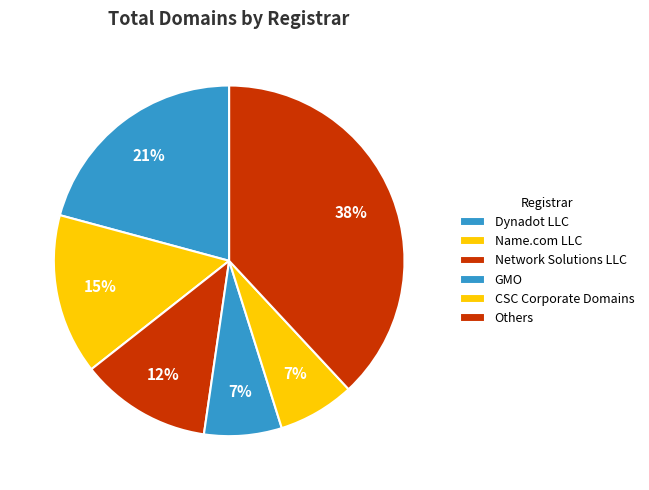

How many slices are in this pie chart?

6